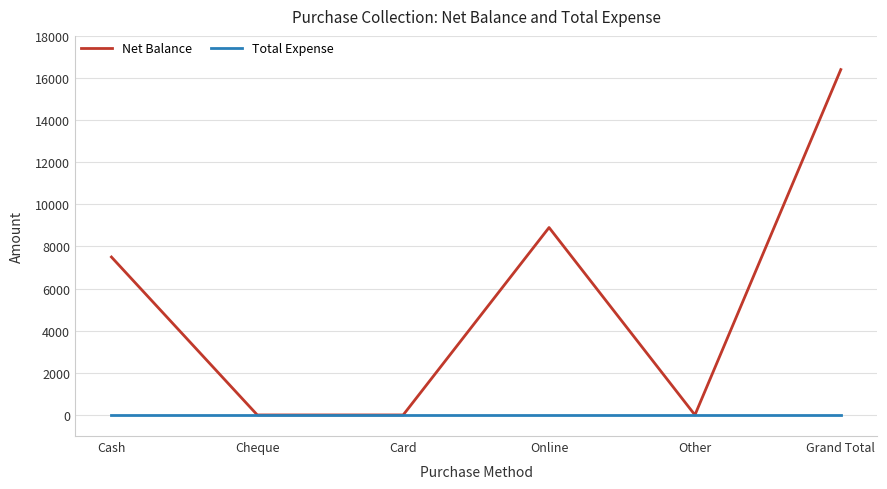

What is the average value of the Net Balance series?

5467